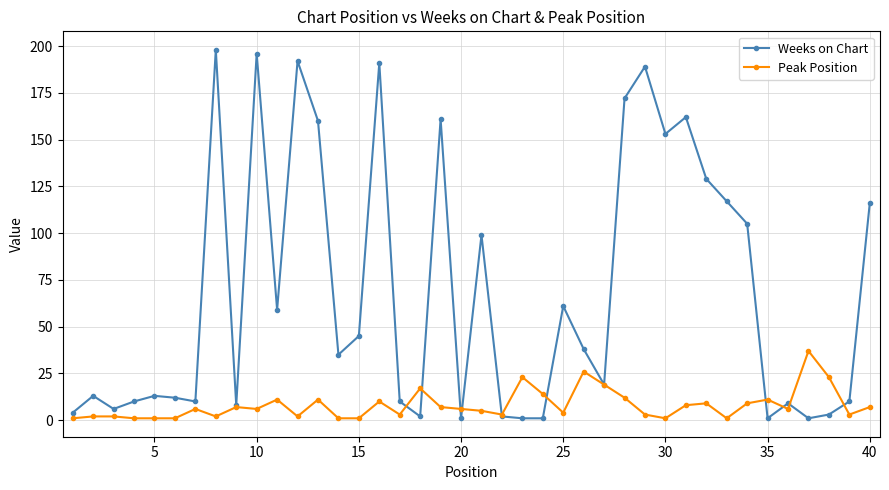

True or false: Peak Position has more than 1 points higher than both neighbors.

True